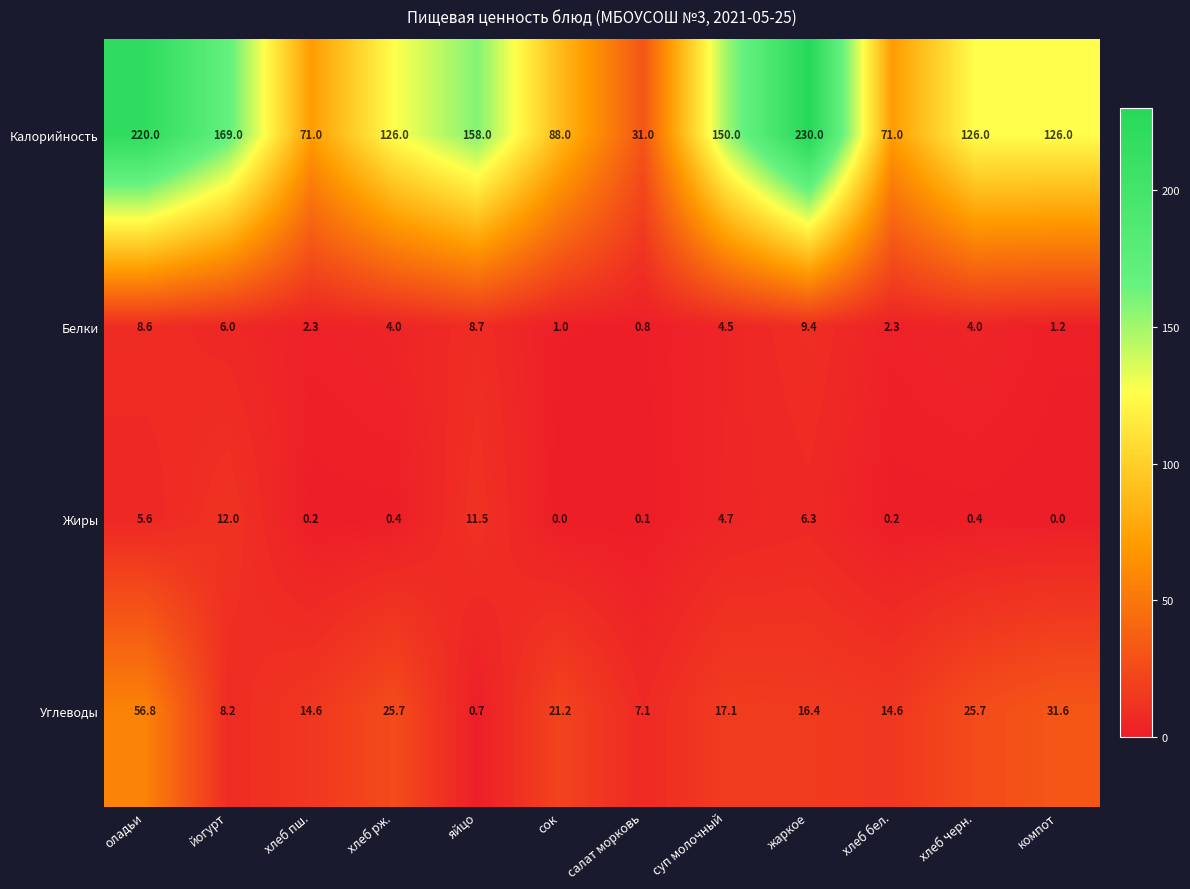

The value of Белки at оладьи is 8.6. True or false?

True